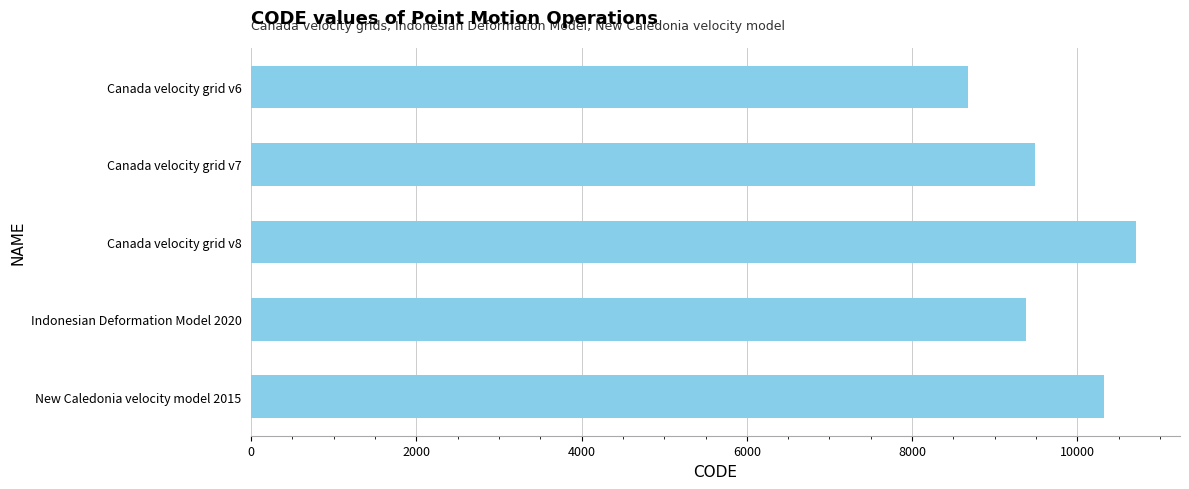

What is the difference between the maximum and minimum values?

2031